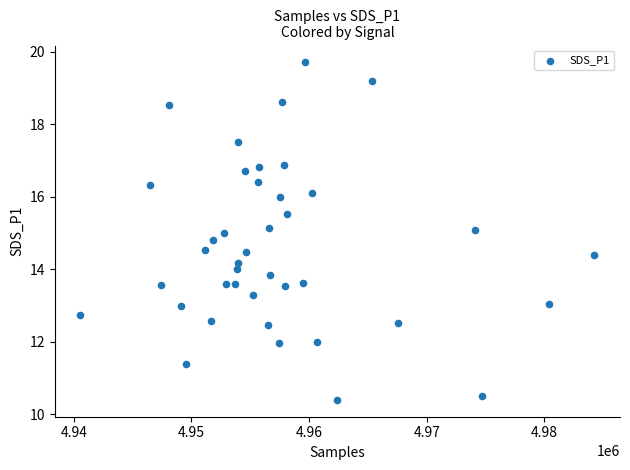

What is the range of X values (max minus min)?

43672.0